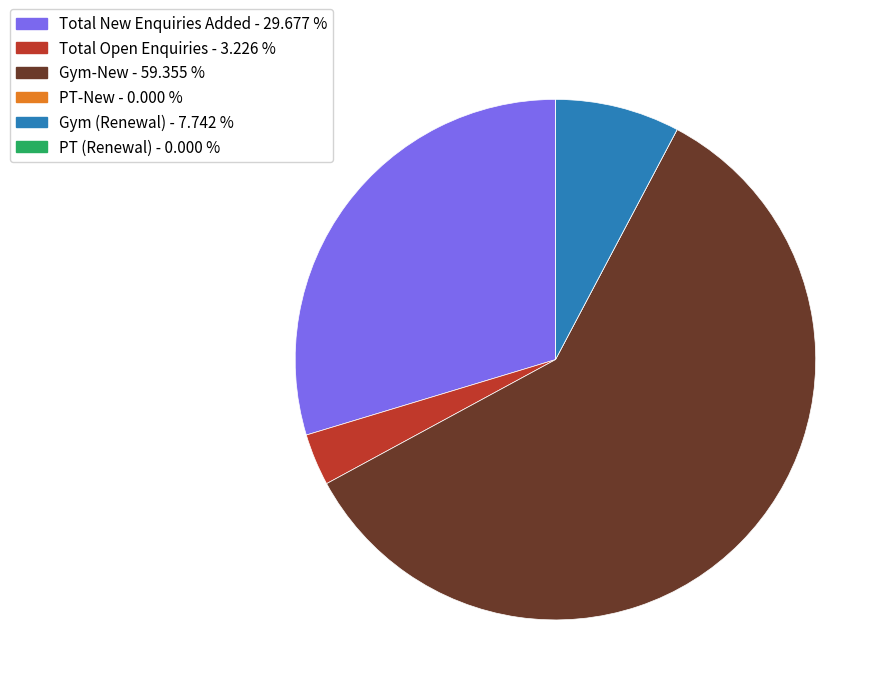

Which slice is the largest?

Gym-New